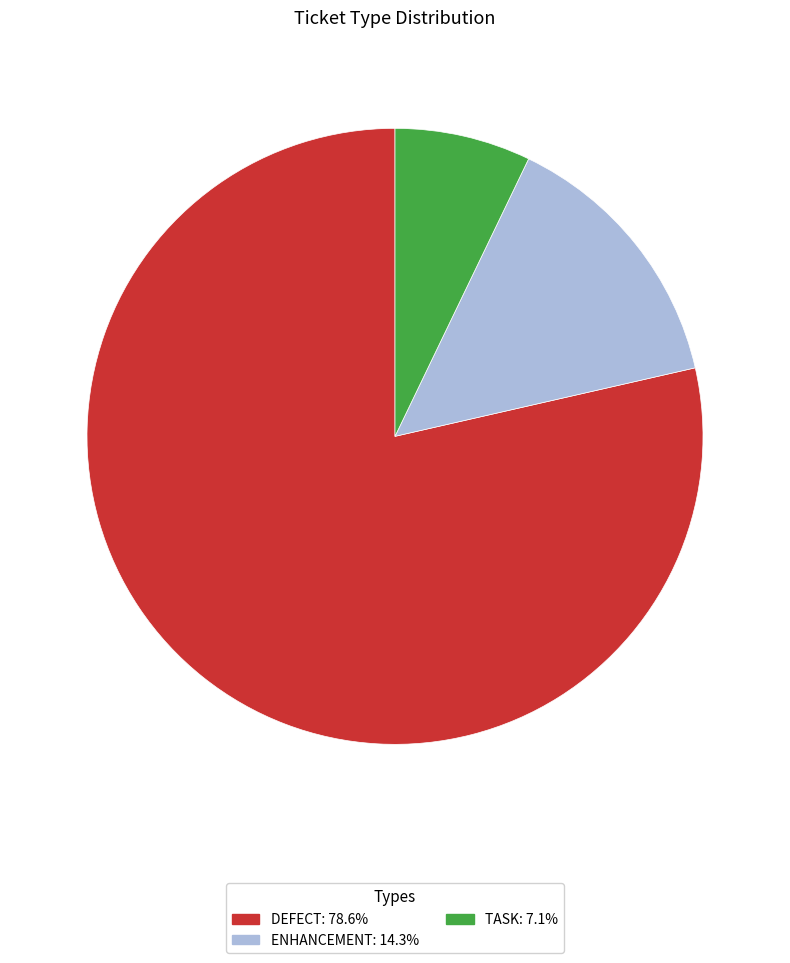

Is there any slice that represents more than half of the pie?

Yes